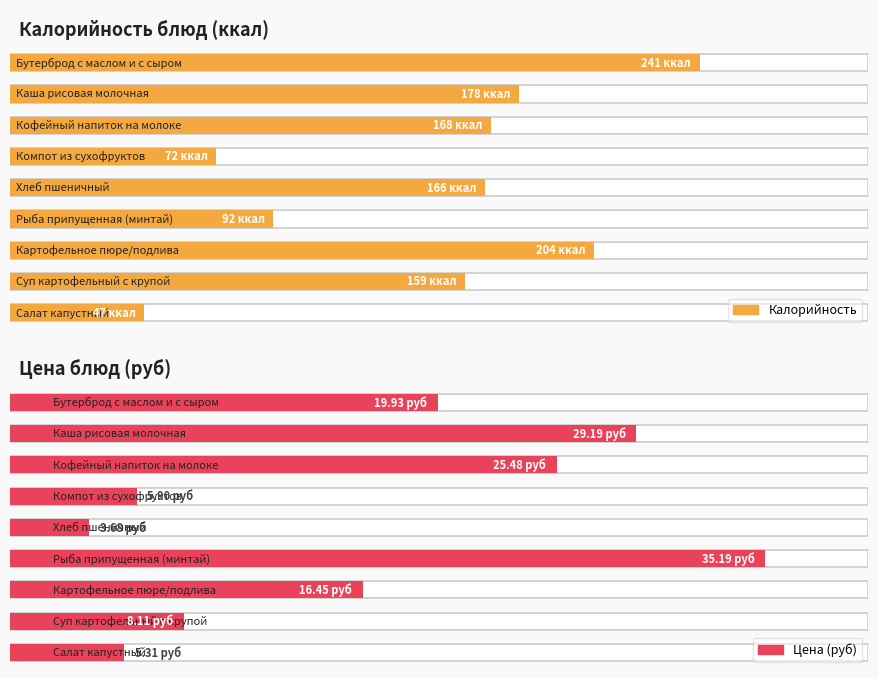

Is the value of Цена (руб) at Салат капустный greater than the value of Калорийность at Бутерброд с маслом и с сыром?

No